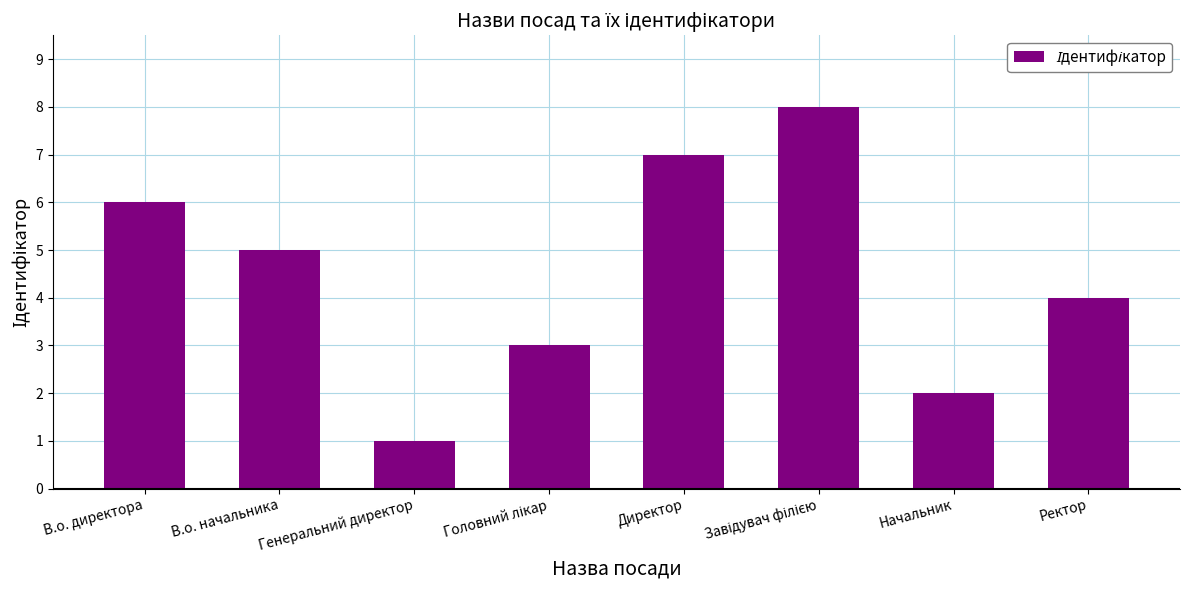

What is the ratio of the value at В.о. начальника to the value at Генеральний директор?

5.0